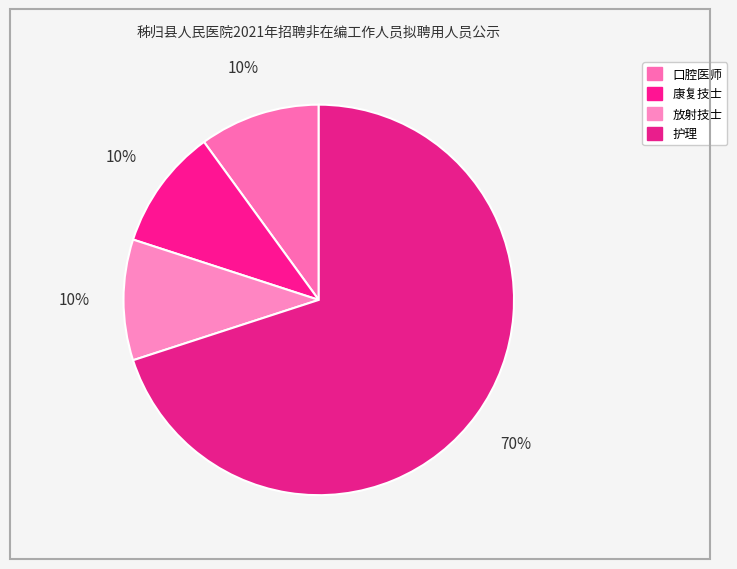

How many segments does this pie chart have?

4